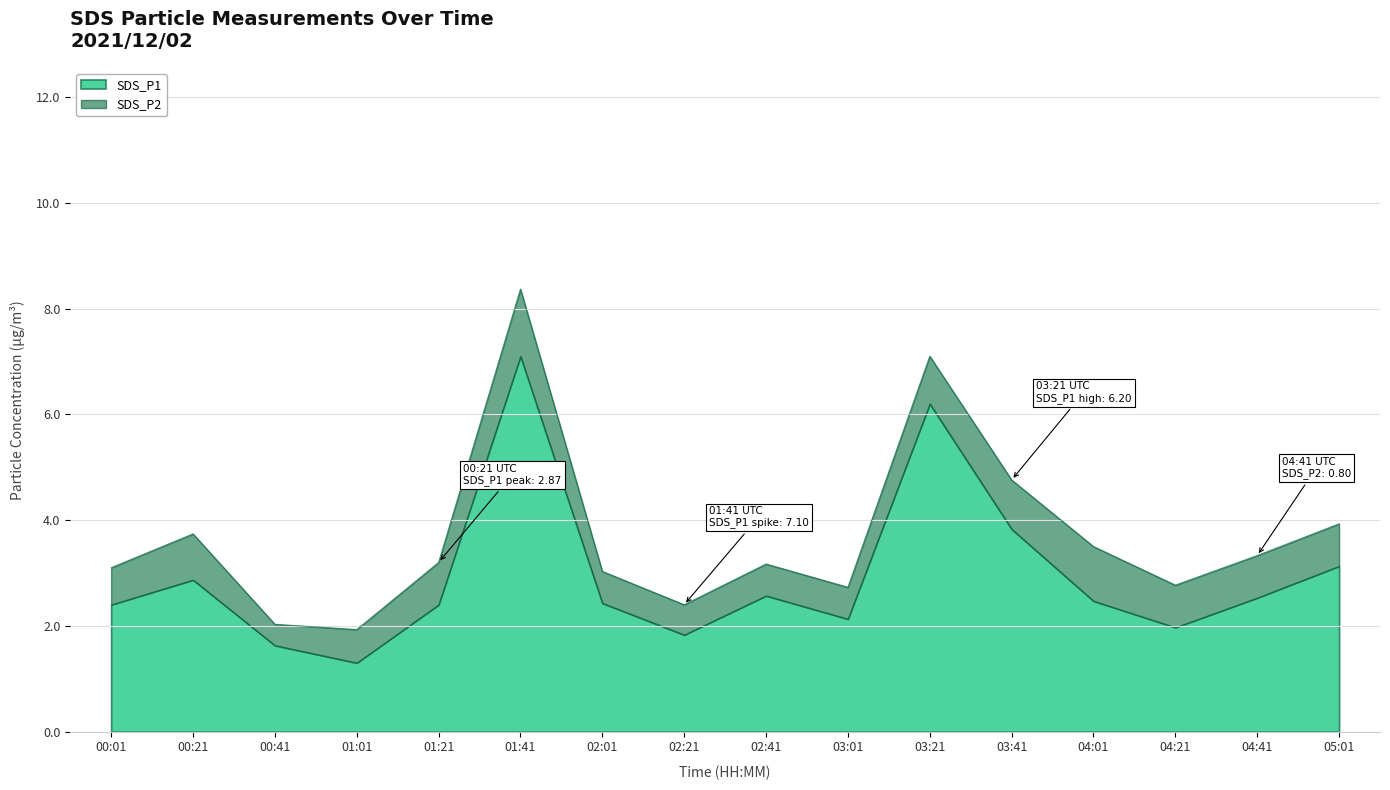

Reading left to right, what are all the values shown in this chart?

3.1	3.7	2.0	1.9	3.2	8.4	3.0	2.4	3.2	2.7	7.1	4.8	3.5	2.8	3.3	3.9